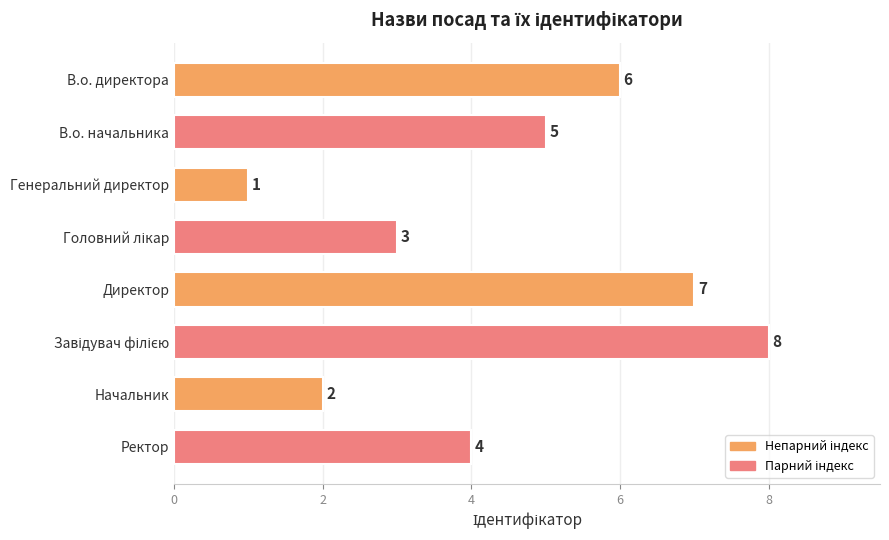

How many values are between 3 and 7?

5